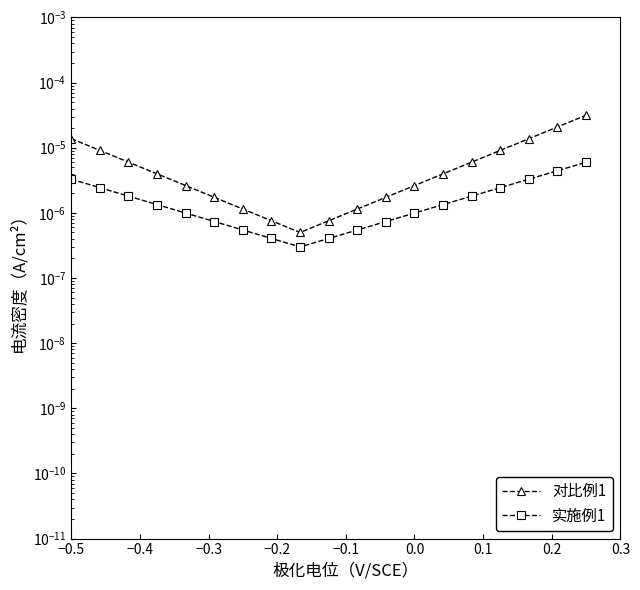

In 实施例1, how many points are lower than both neighbors (excluding endpoints)?

1